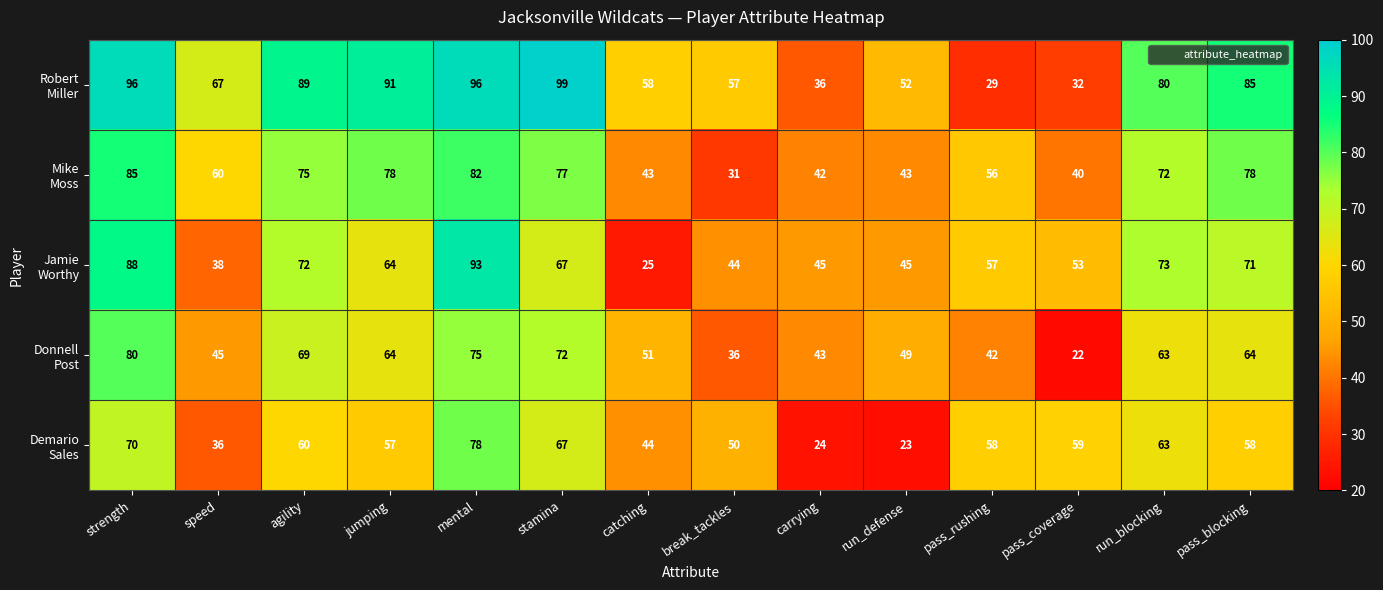

What is the smallest value displayed?

22